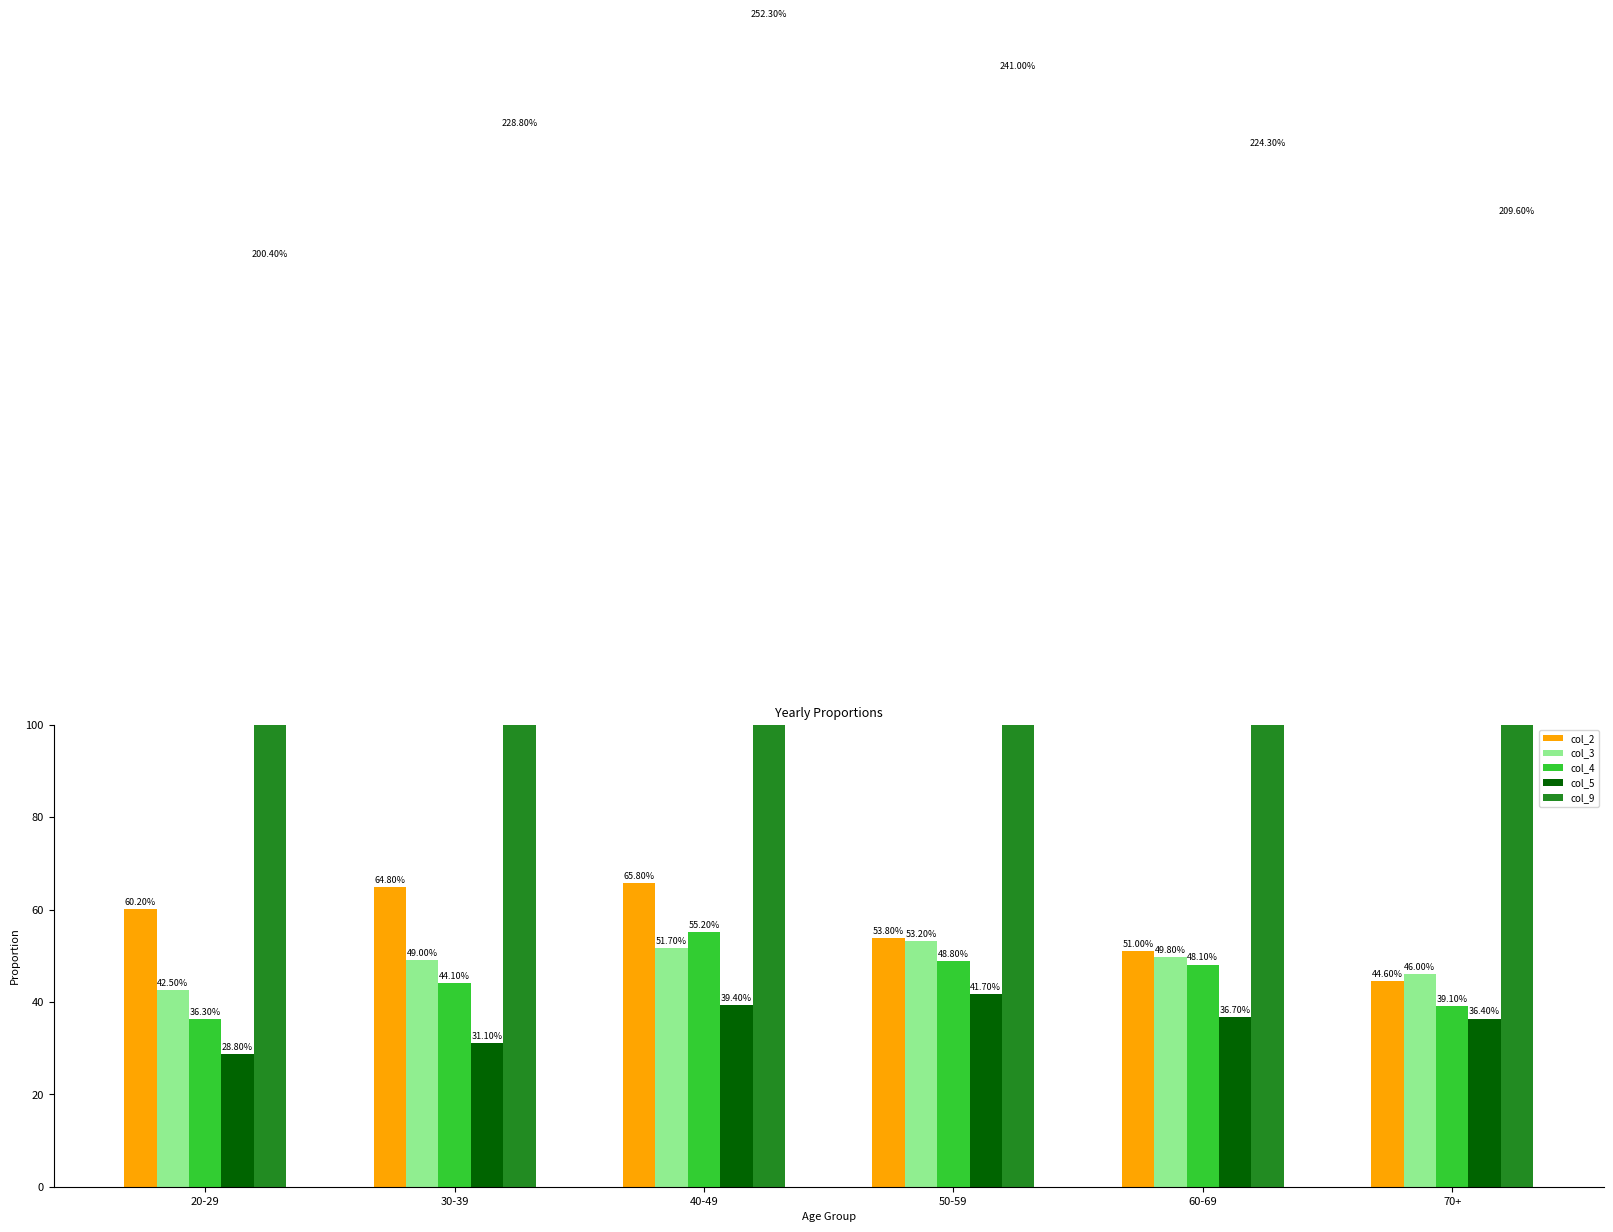

Reading right to left, what are all the values shown in this chart?

col_2: 70+=44.6	60-69=51.0	50-59=53.8	40-49=65.8	30-39=64.8	20-29=60.2
col_3: 70+=46.0	60-69=49.8	50-59=53.2	40-49=51.7	30-39=49.0	20-29=42.5
col_4: 70+=39.1	60-69=48.1	50-59=48.8	40-49=55.2	30-39=44.1	20-29=36.3
col_5: 70+=36.4	60-69=36.7	50-59=41.7	40-49=39.4	30-39=31.1	20-29=28.8
col_9: 70+=209.6	60-69=224.3	50-59=241.0	40-49=252.3	30-39=228.8	20-29=200.4